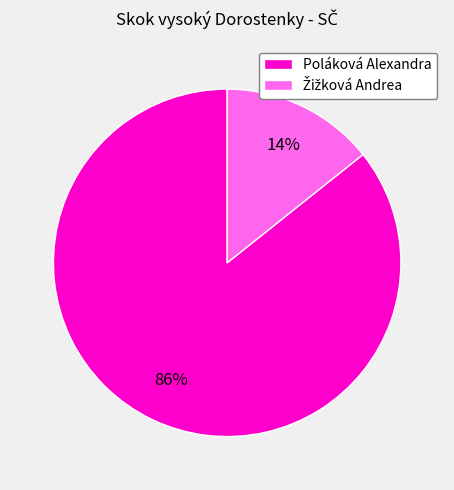

To the nearest percent, what is the average slice percentage?

50%